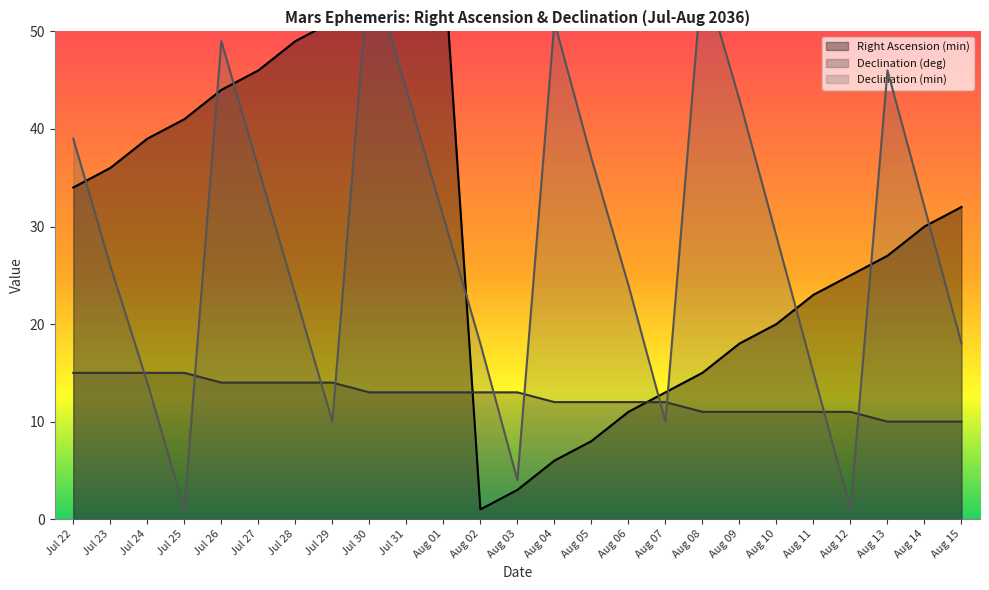

Is the value of Declination (deg) at Jul 30 greater than the value of Declination (min) at Aug 09?

No